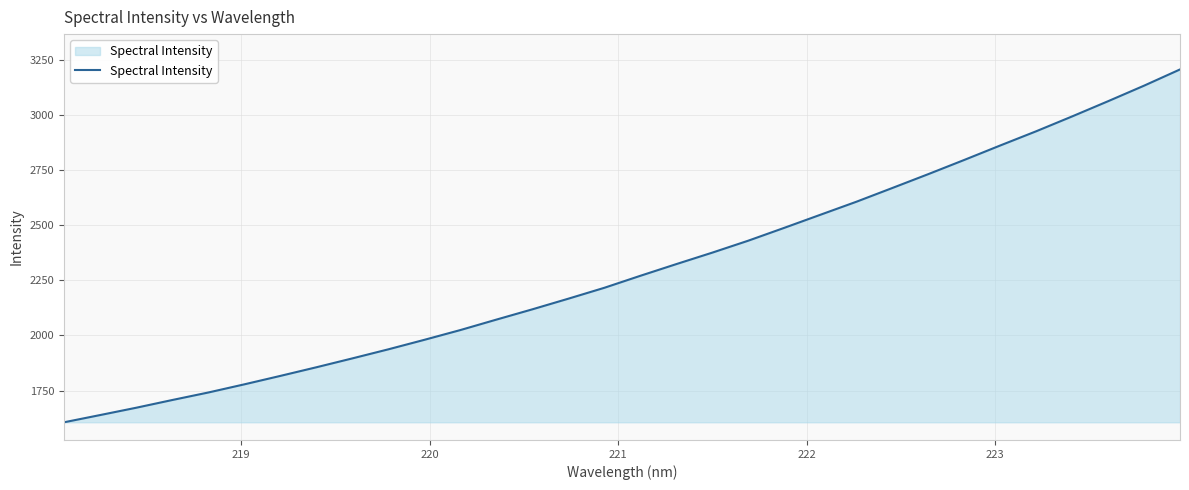

What is the smallest value displayed?

1605.9